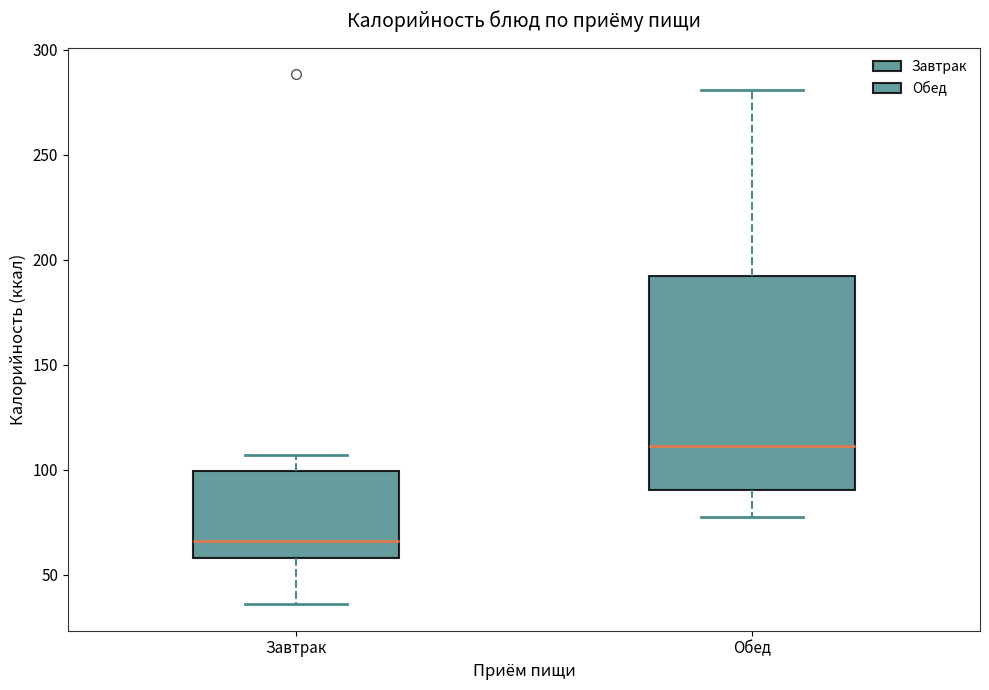

Reading left to right, read every box against the y-axis: the position of its median line, the range the box covers, and the ends of its whiskers. The values are not printed on the chart, so give them approximately, as read against the axis.

Завтрак: median 65, box 60 to 100, whiskers 35 to 105
Обед: median 110, box 90 to 190, whiskers 80 to 280